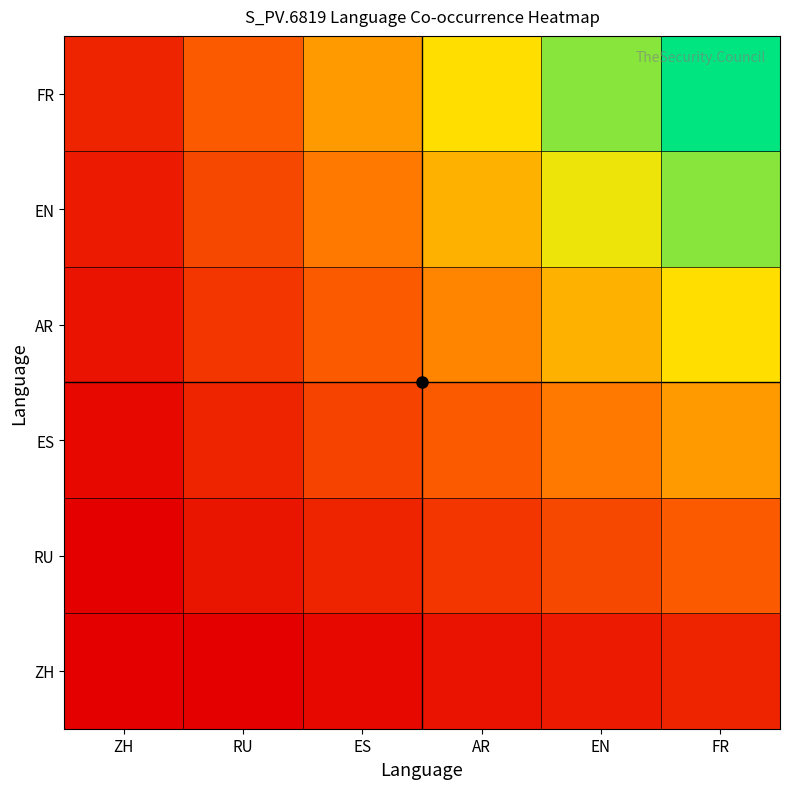

Which series has the largest total across all categories?

FR